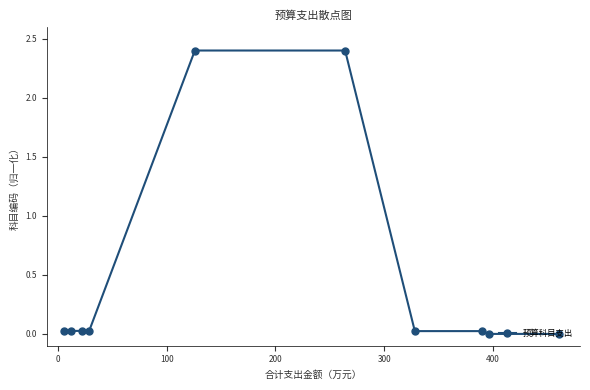

What is the difference between the maximum and minimum values?

2.4